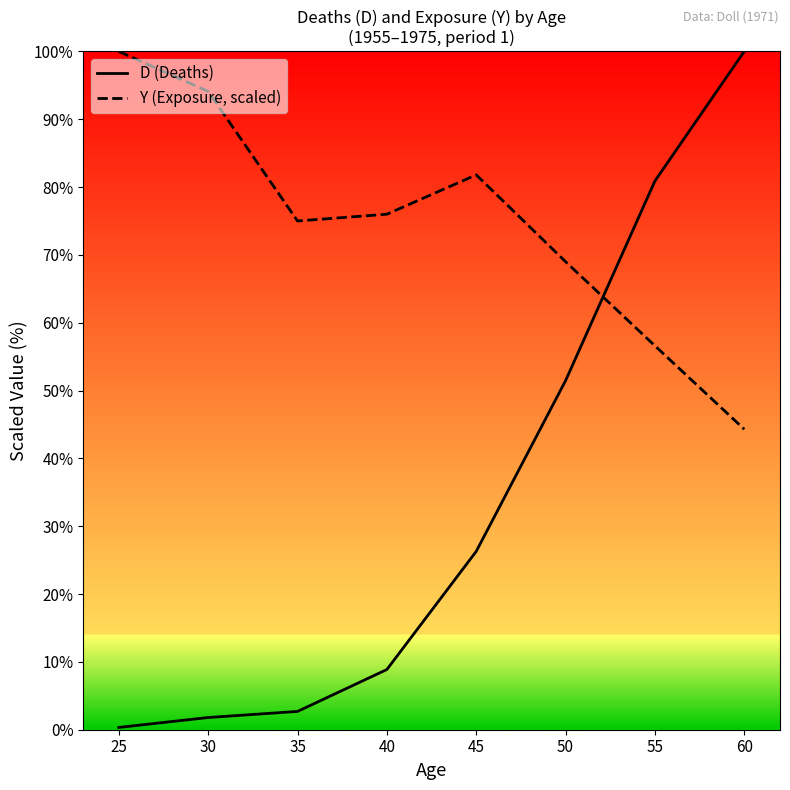

What are all the series names shown in the legend?

D (Deaths), Y (Exposure, scaled)